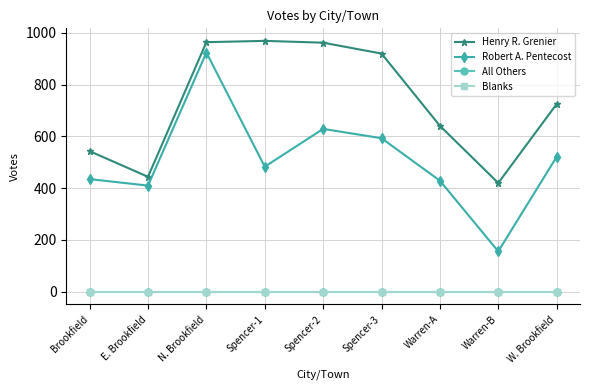

Does the chart have visible grid lines?

Yes